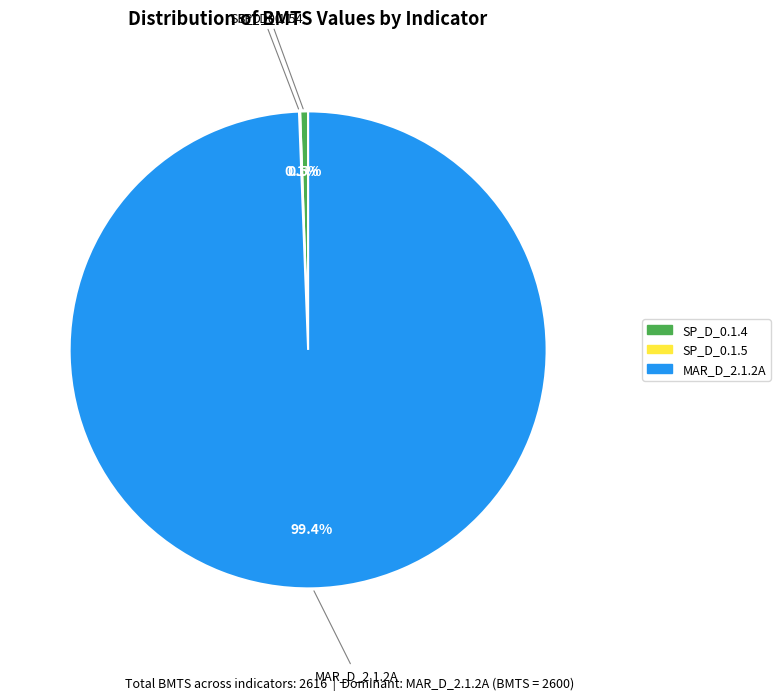

Is there any slice that represents more than half of the pie?

Yes